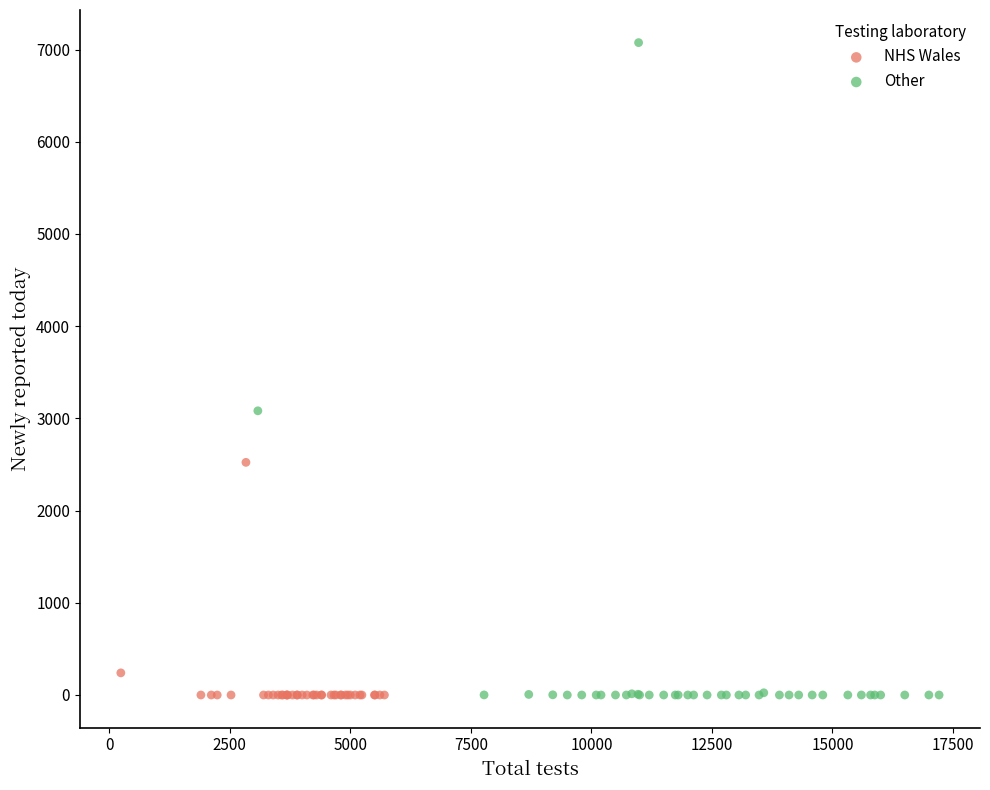

Which series has the widest spread of Y values?

Other